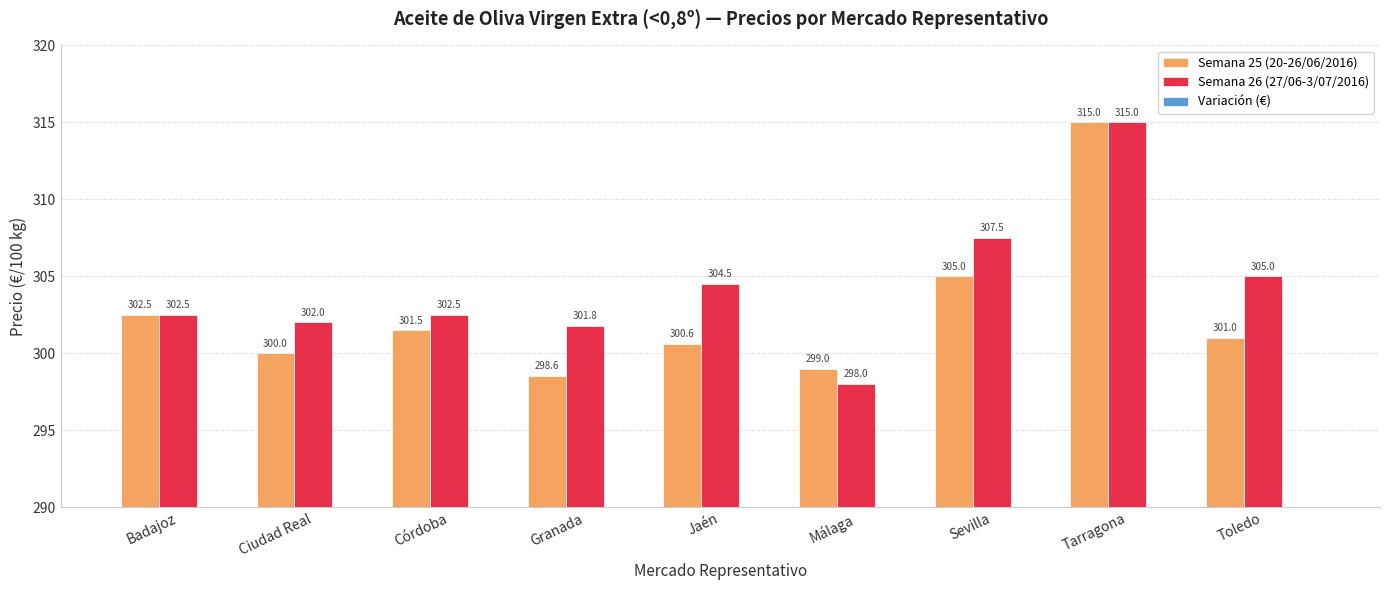

Between Málaga and Jaén, which is larger?

Jaén